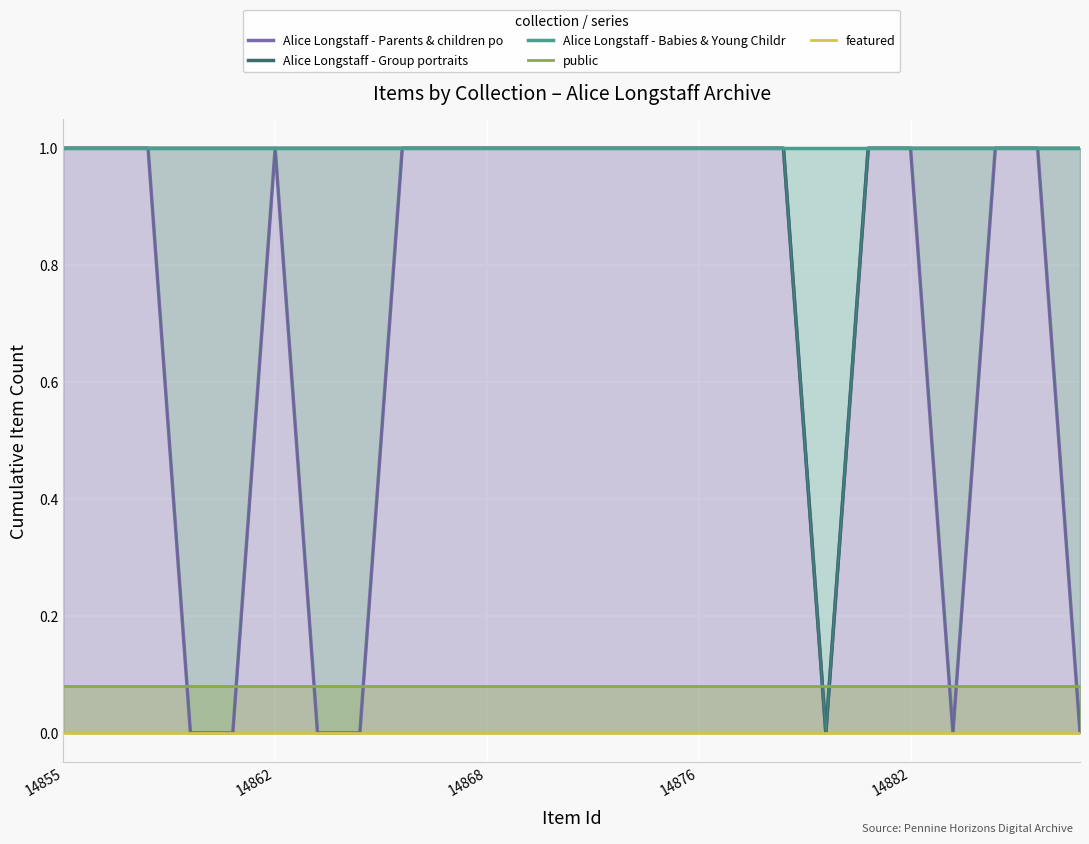

Which series has the widest spread of values?

Alice Longstaff - Parents & children po